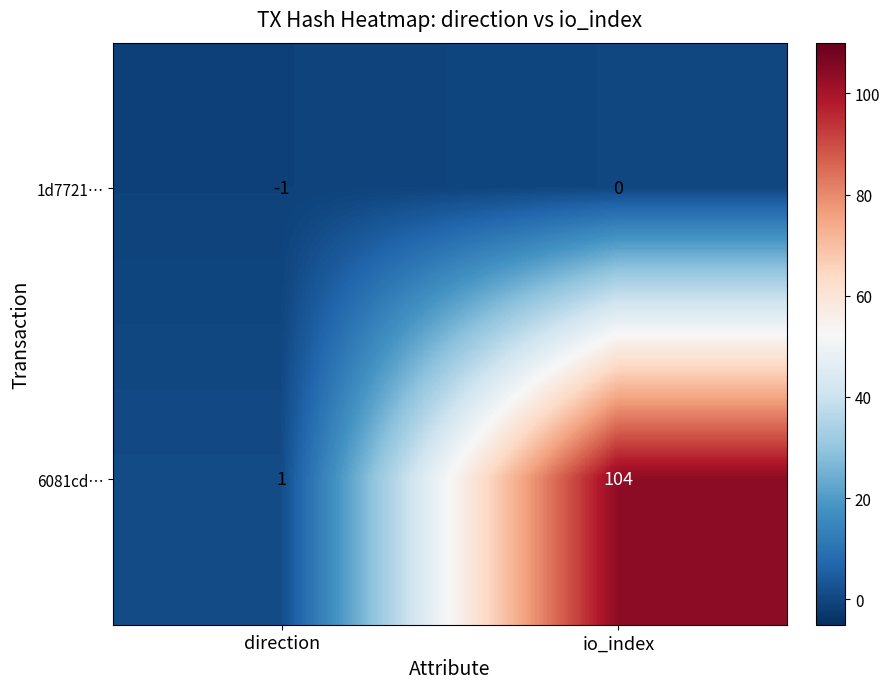

Where is 1d7721… nearest to the value 0?

io_index